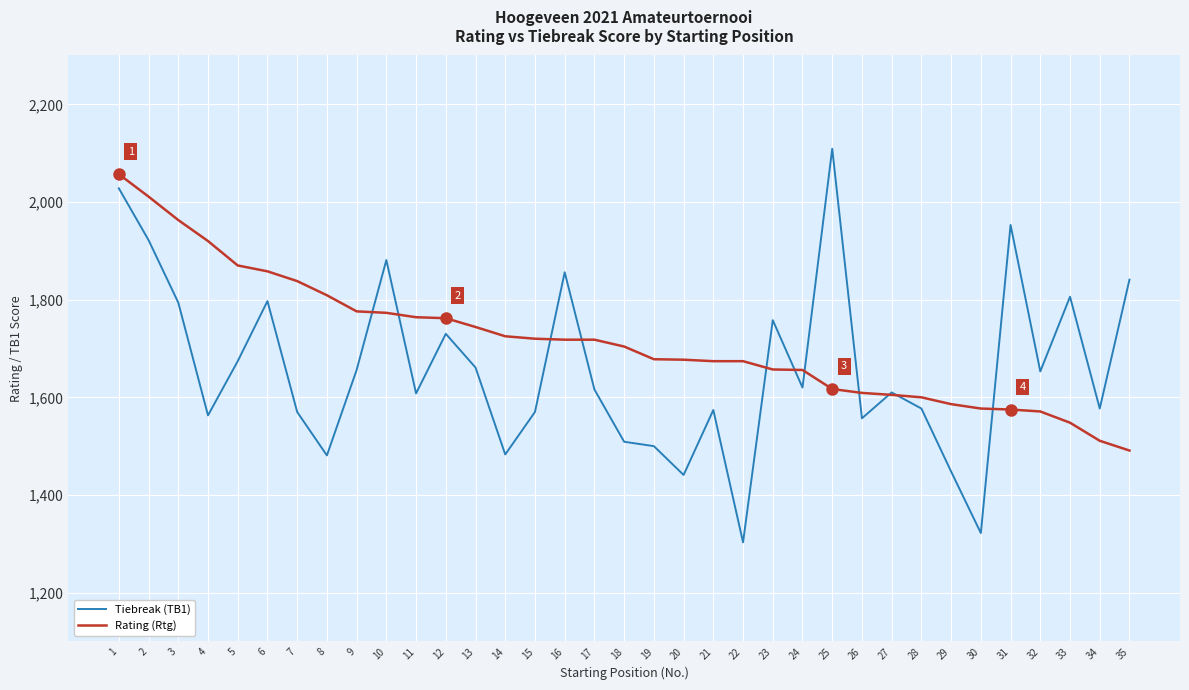

Which series changed the most between 19 and 25?

Tiebreak (TB1)